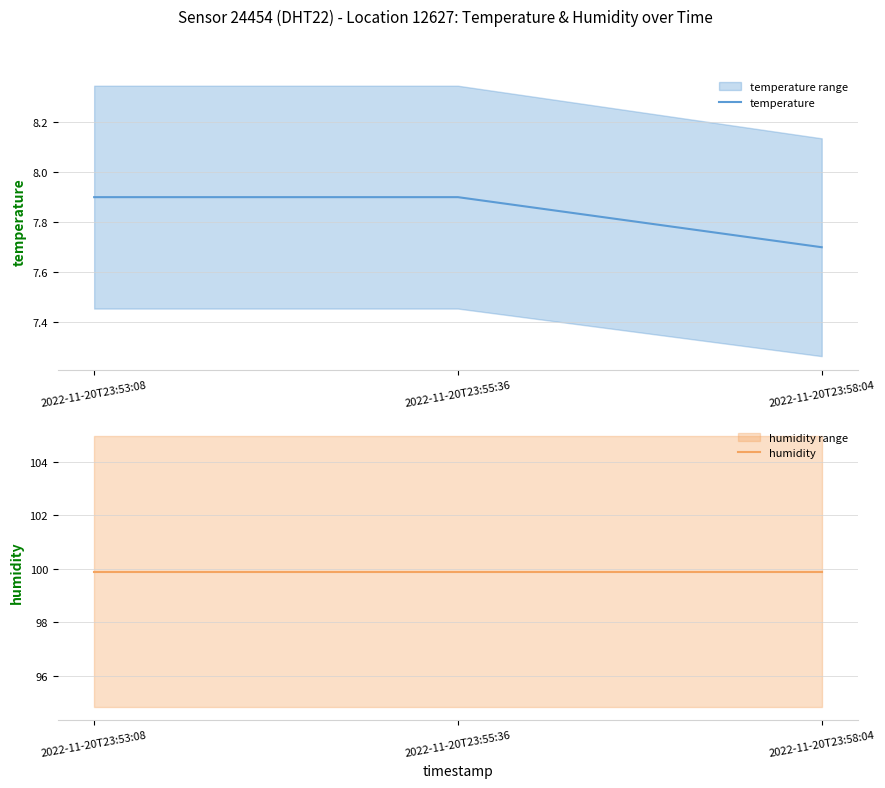

Count the number of data series in this chart.

2